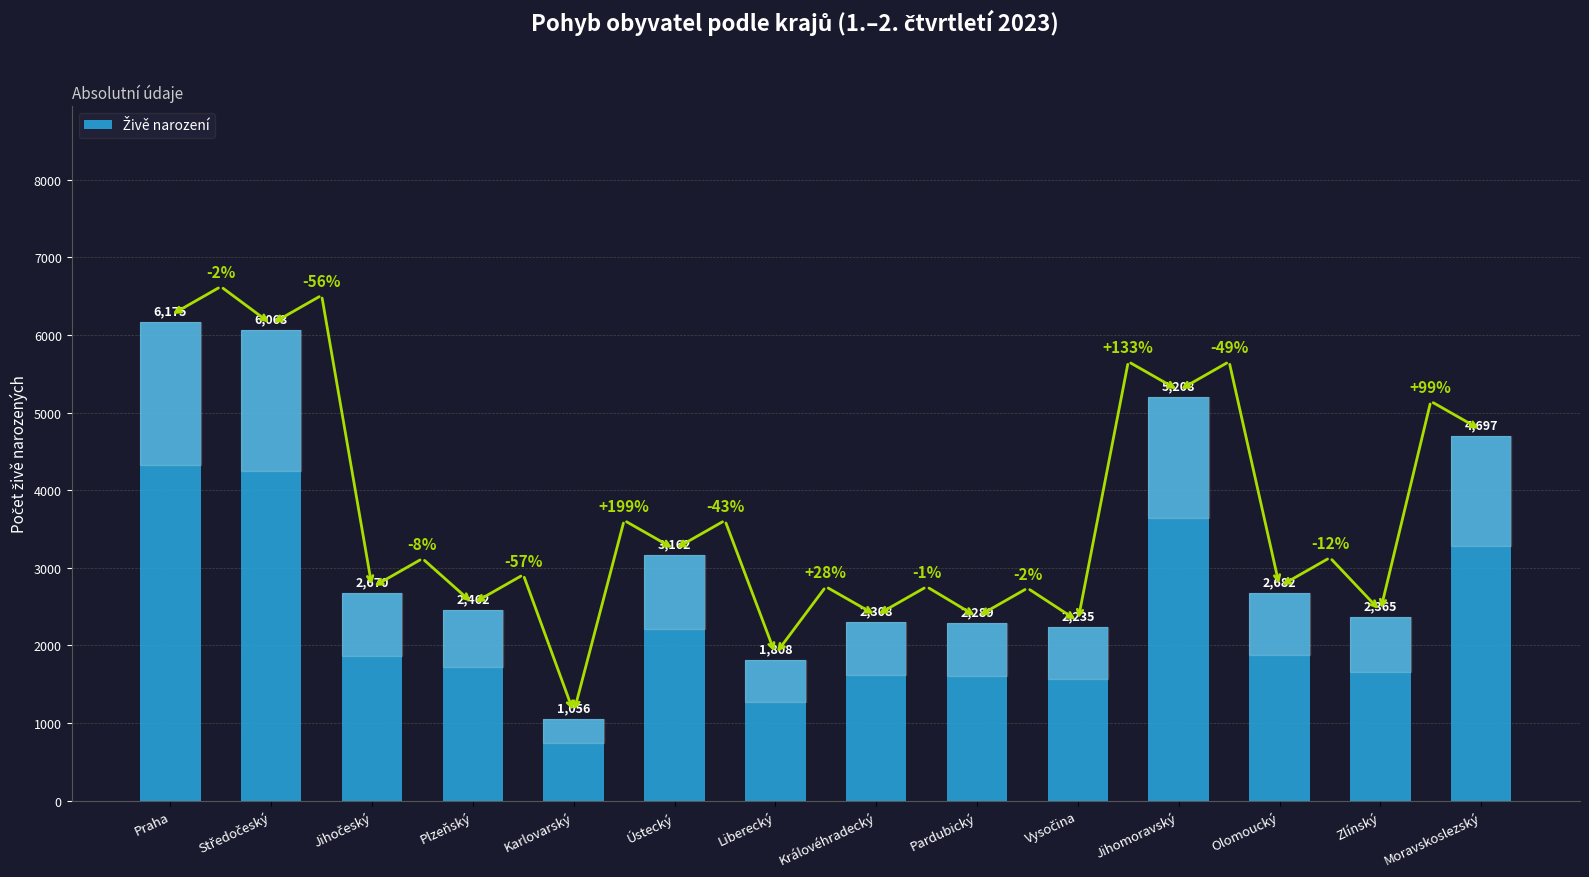

Where is the data nearest to the value 3615?

Ústecký